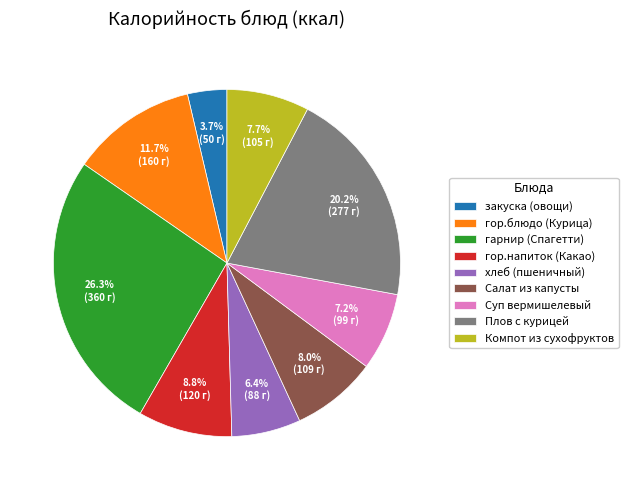

What is the ratio of the value at закуска (овощи) to the value at хлеб (пшеничный)?

0.6